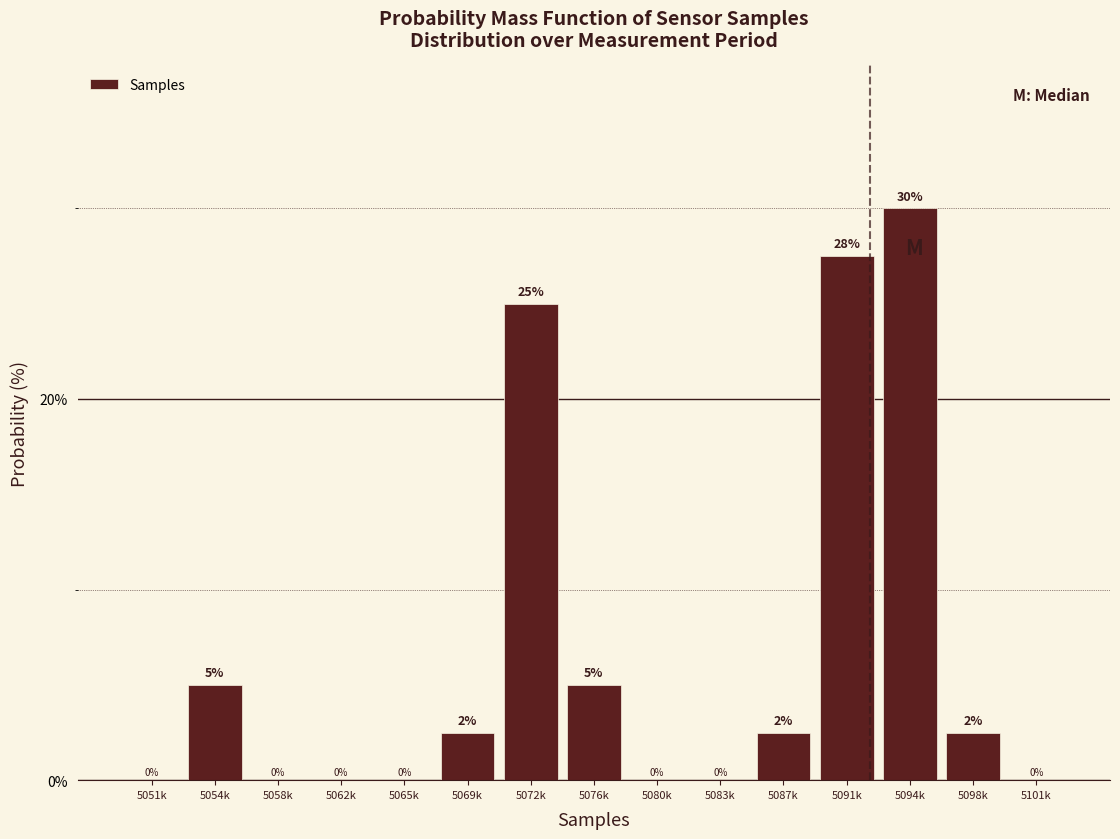

What is the change in value from 5062k to 5076k?

+5.0